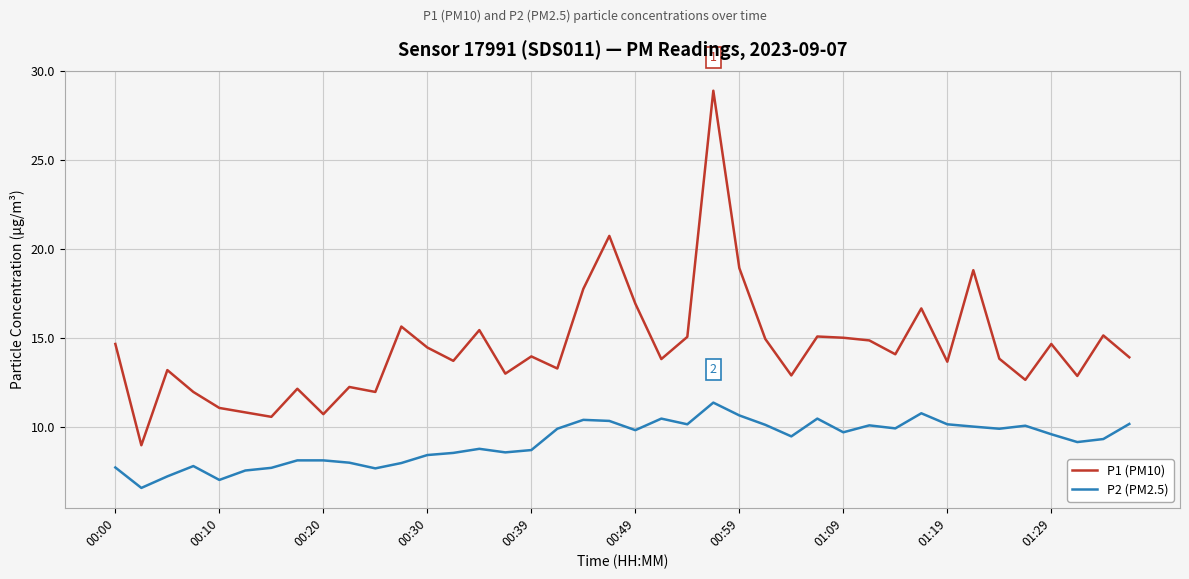

Which series has the largest range (max minus min)?

P1 (PM10)